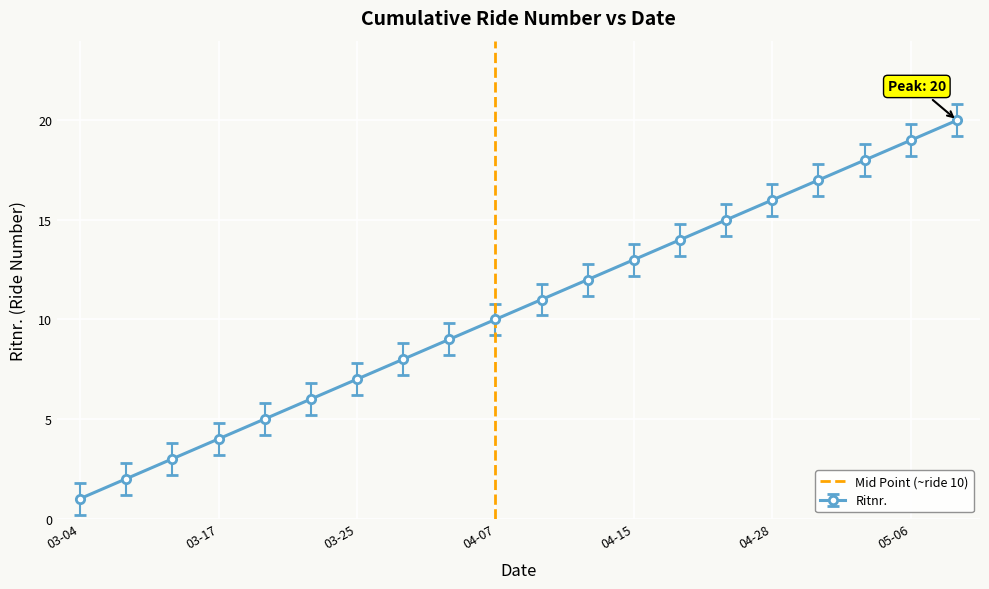

True or false: Ritnr. has more than 1 interior local peaks.

False